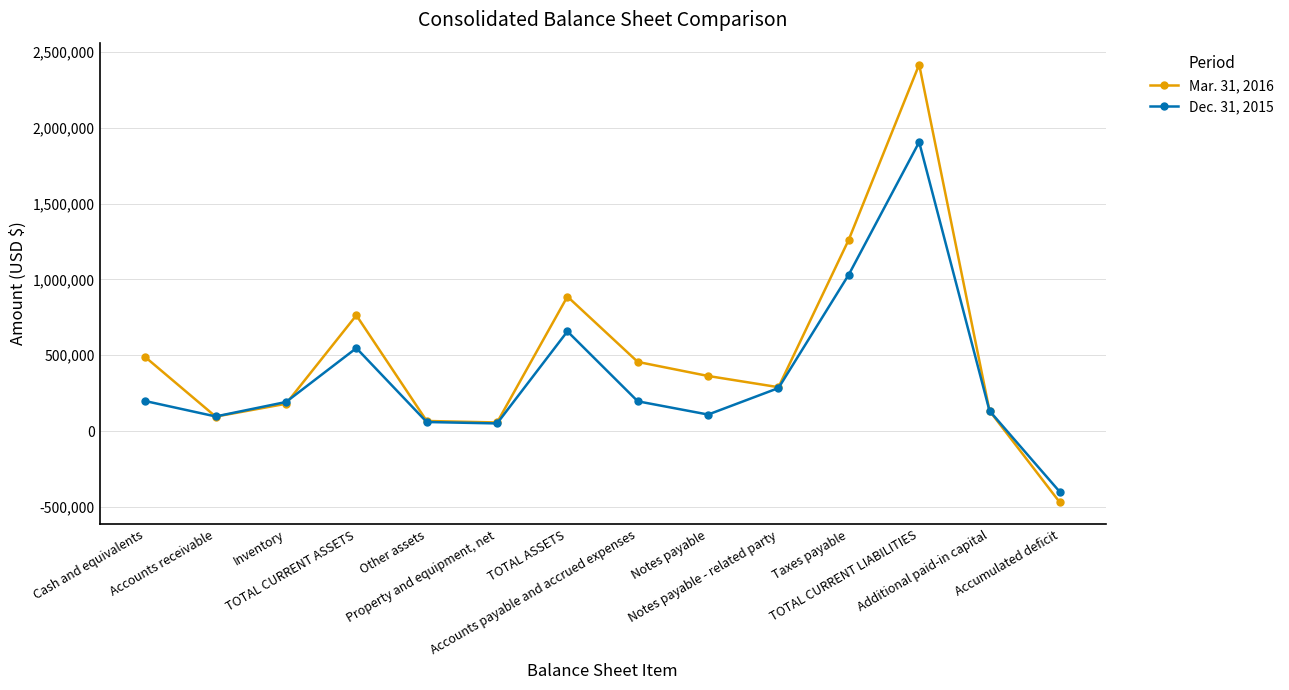

Which series ends up on top after the final intersection of Dec. 31, 2015 and Mar. 31, 2016?

Dec. 31, 2015